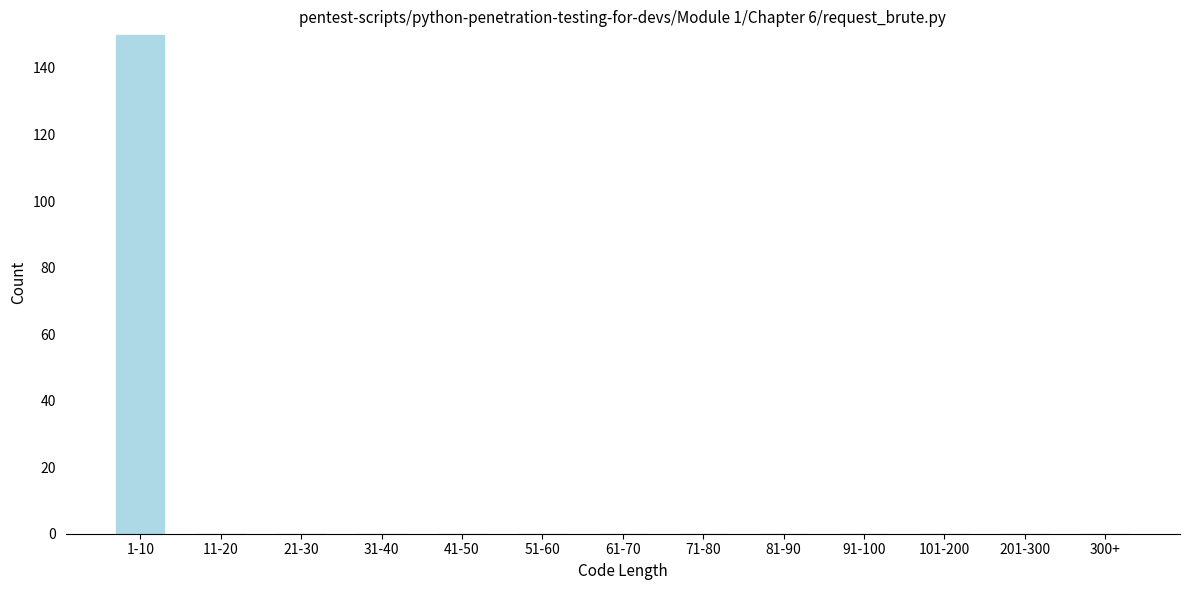

Reading left to right, extract all data points from this chart.

1-10=150	11-20=0	21-30=0	31-40=0	41-50=0	51-60=0	61-70=0	71-80=0	81-90=0	91-100=0	101-200=0	201-300=0	300+=0